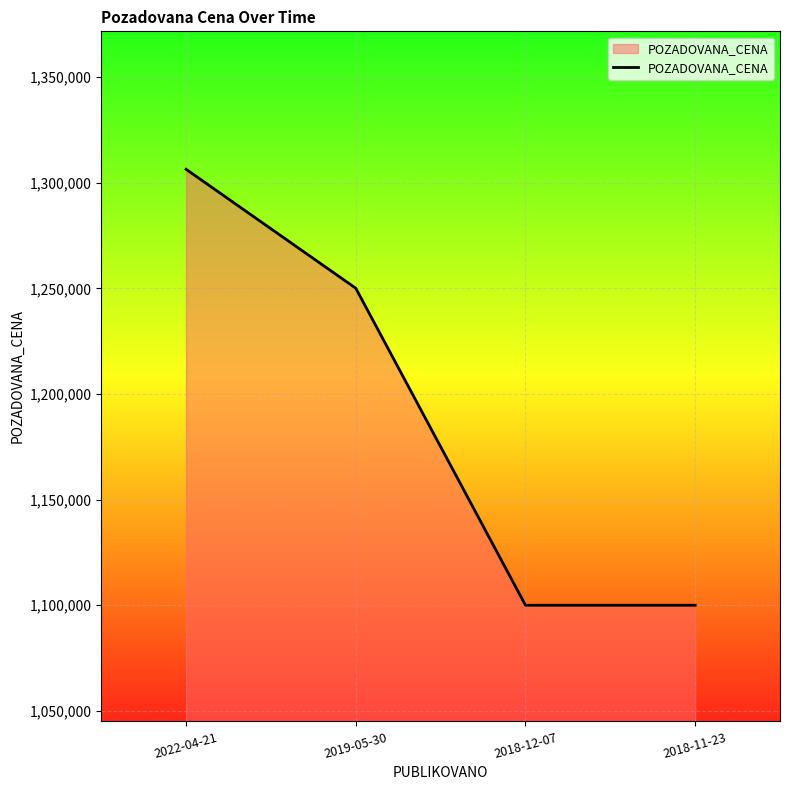

Reading right to left, extract all data points from this chart.

1100000	1100000	1250110	1306440